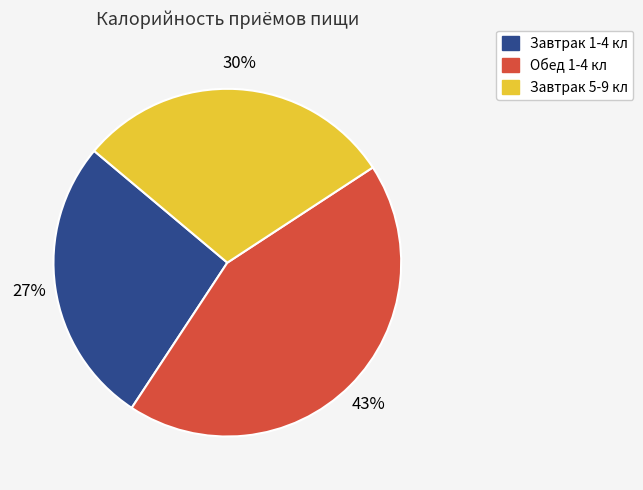

Combined, do Завтрак 5-9 кл and Завтрак 1-4 кл account for over 50%?

Yes